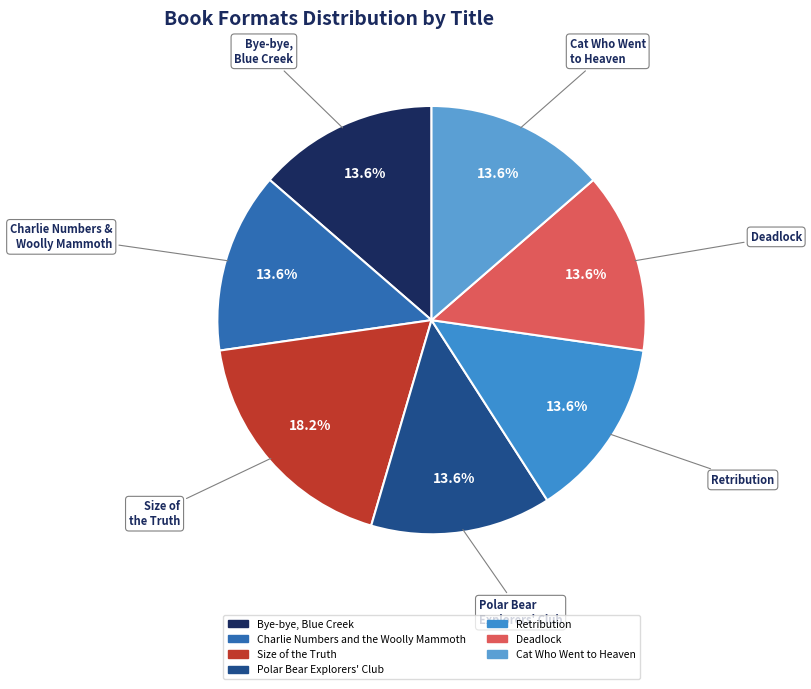

What percentage is the Size of the Truth slice, to the nearest percent?

18%